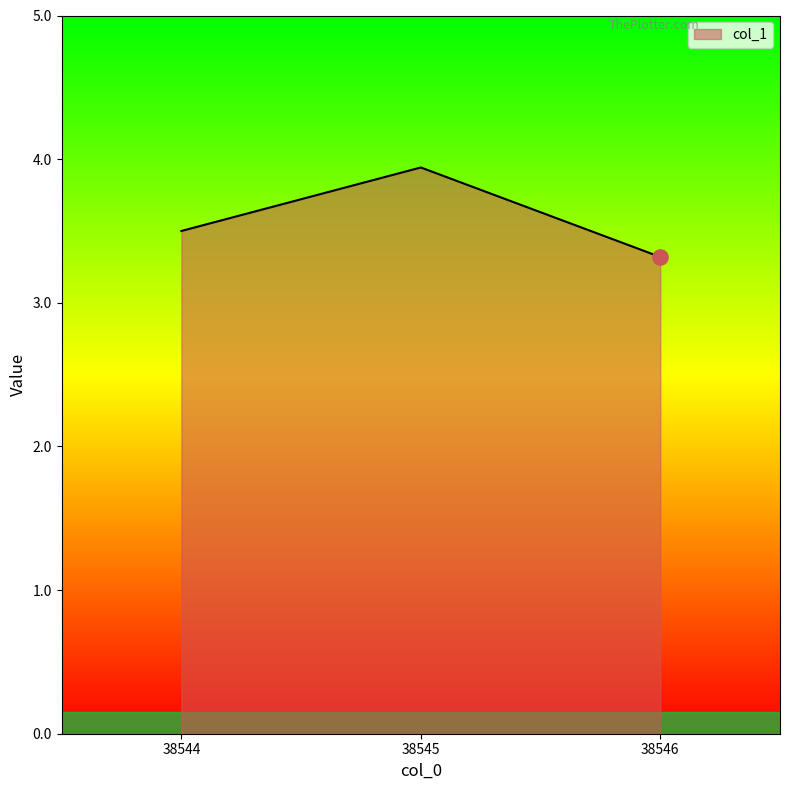

Between 38545 and 38544, which is larger?

38545